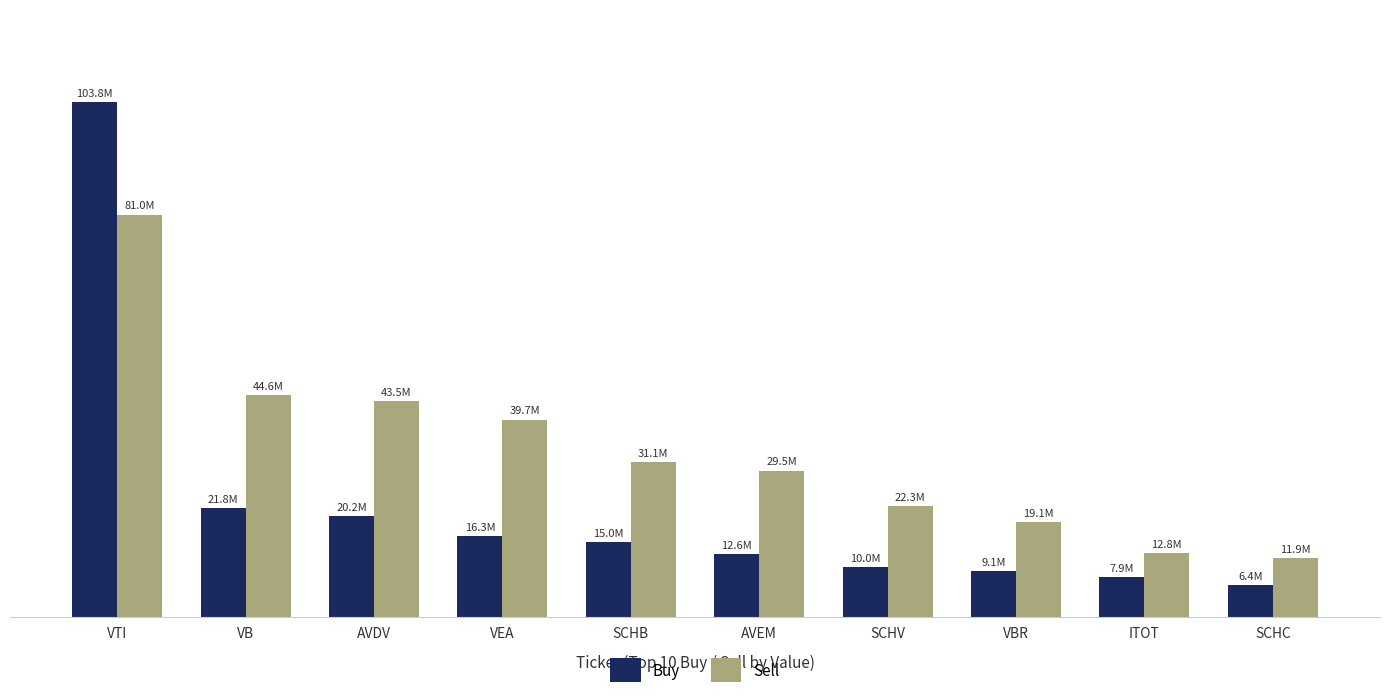

The Buy series shows 9952000 at SCHV. True or false?

True